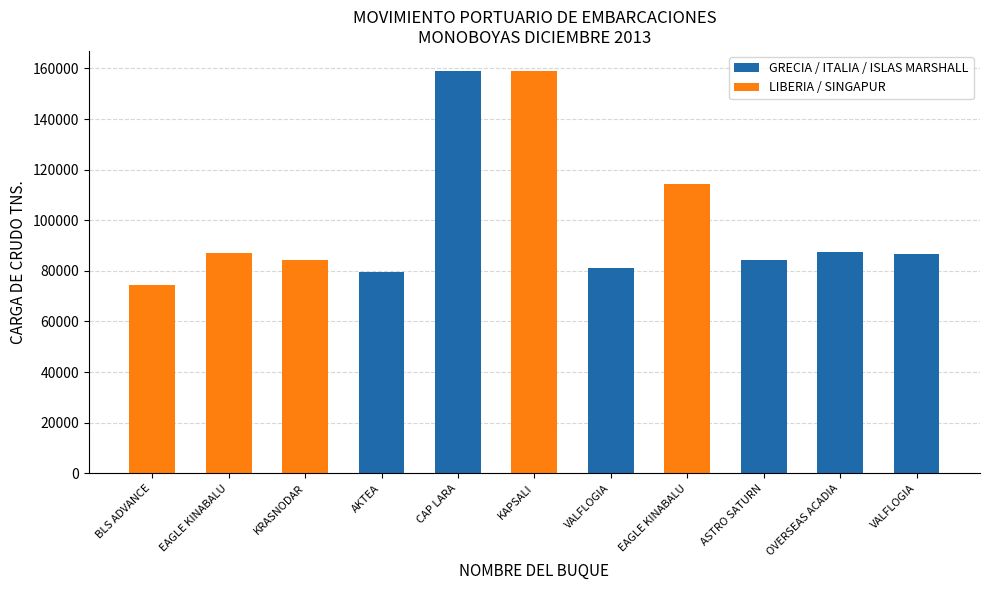

Between EAGLE KINABALU and VALFLOGIA, which is larger?

EAGLE KINABALU